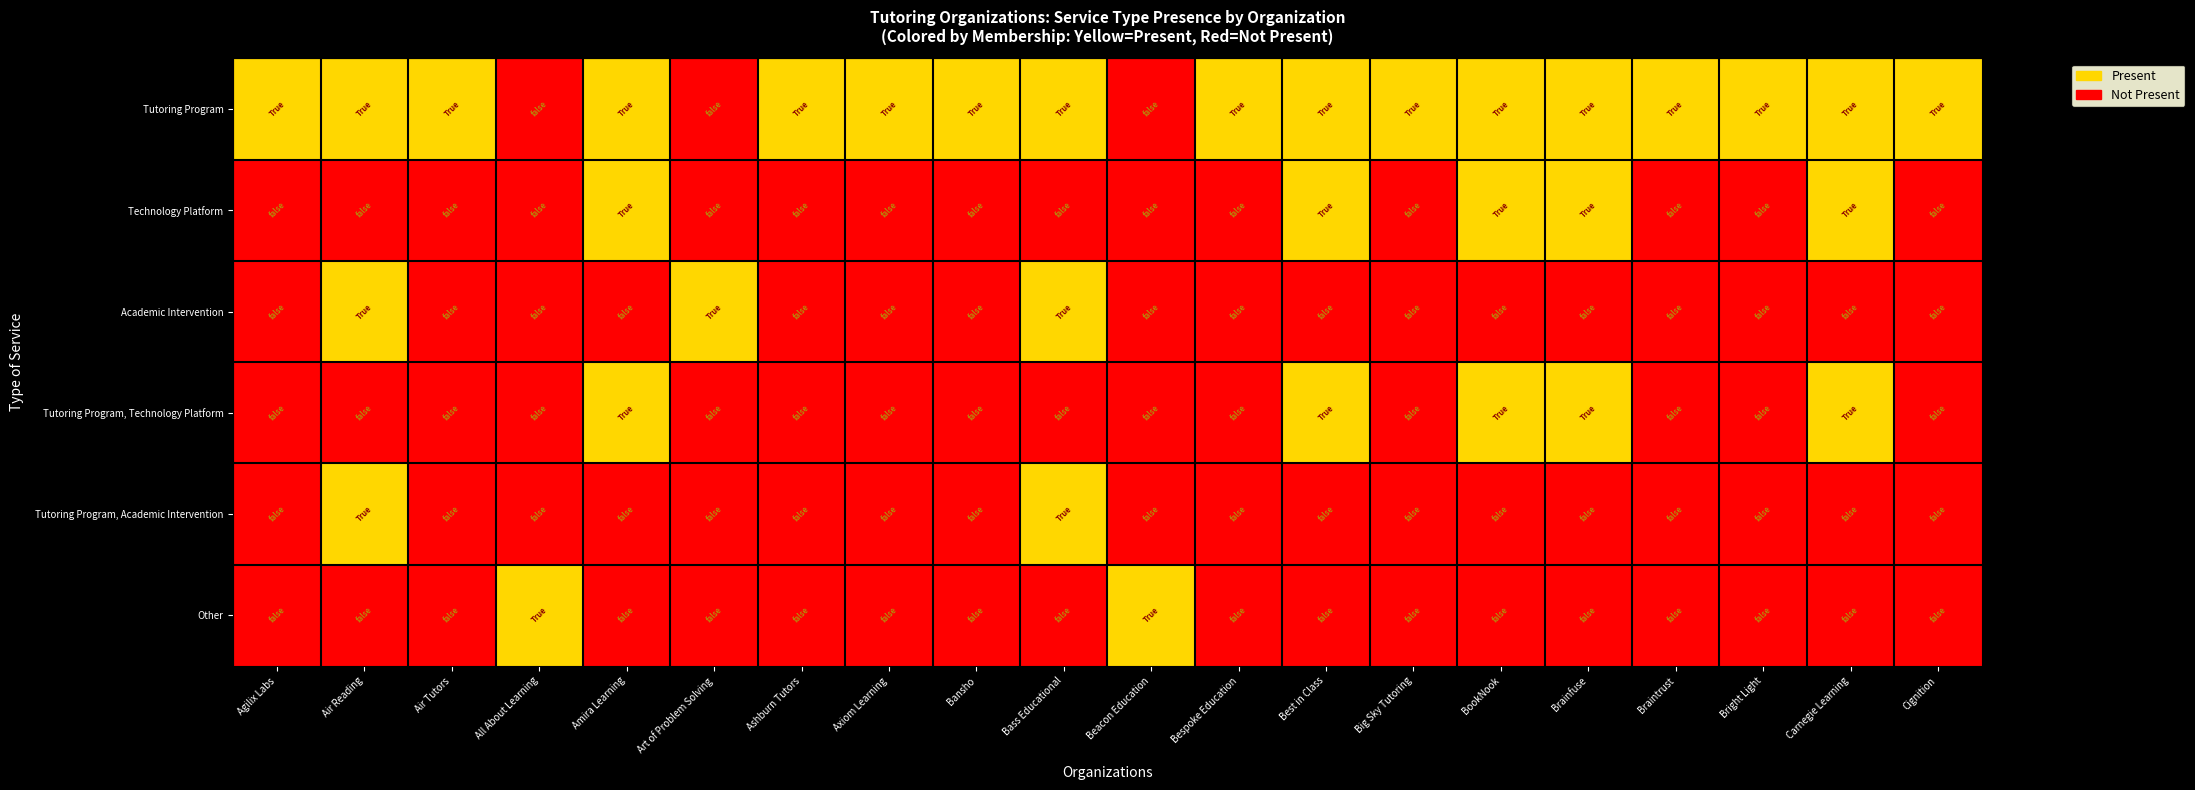

Which label corresponds to the smallest value in the chart?

All About Learning